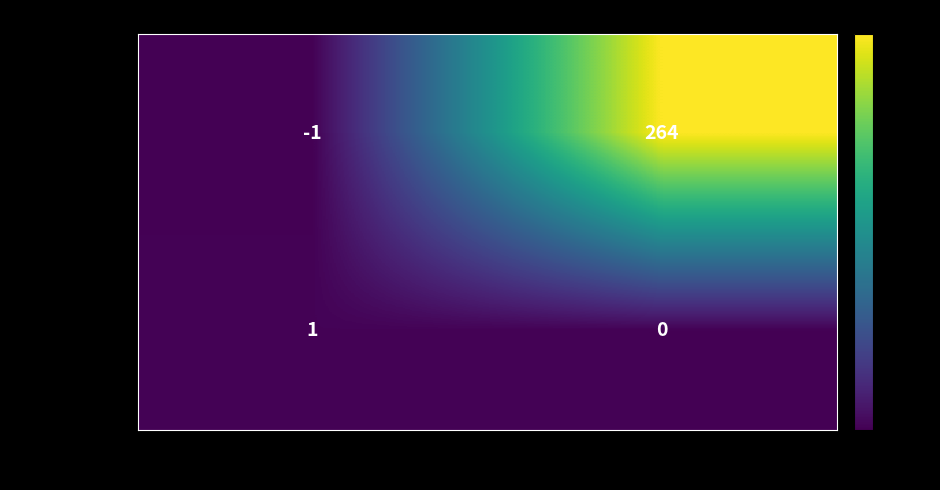

Between direction and io_index, which series saw the biggest shift?

0ba55542e5…